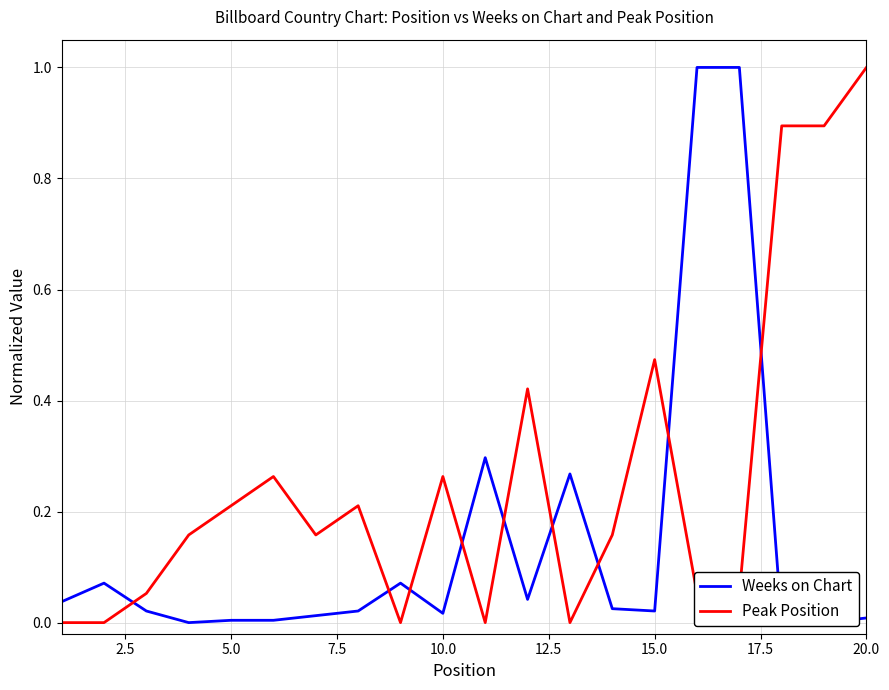

What is the maximum value for Peak Position?

1.0